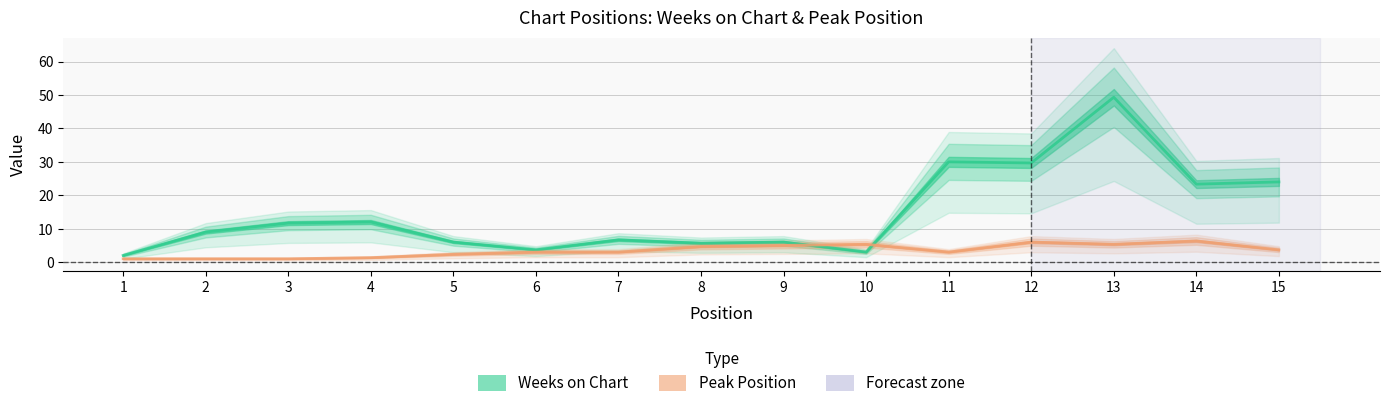

Read the Weeks on Chart value at 10.

3.0